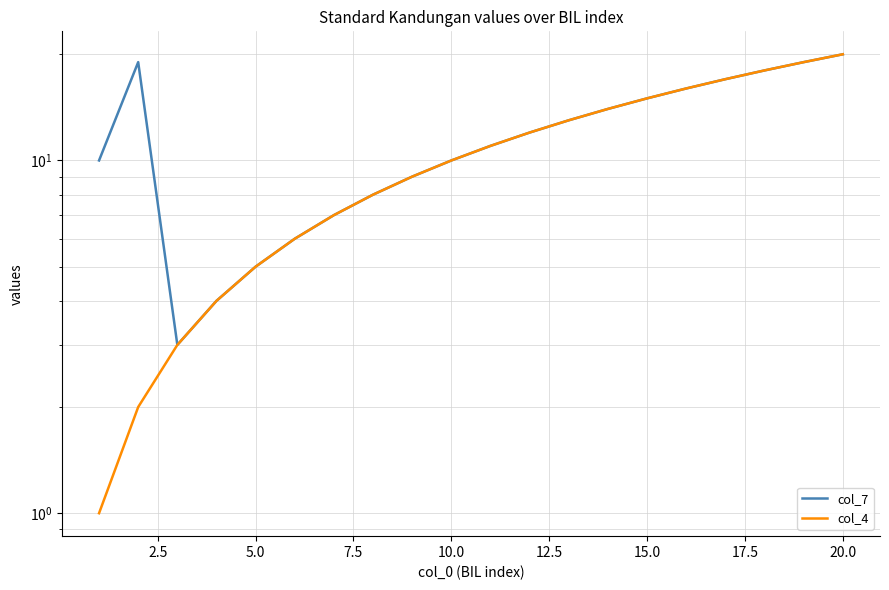

Count the number of data series in this chart.

2